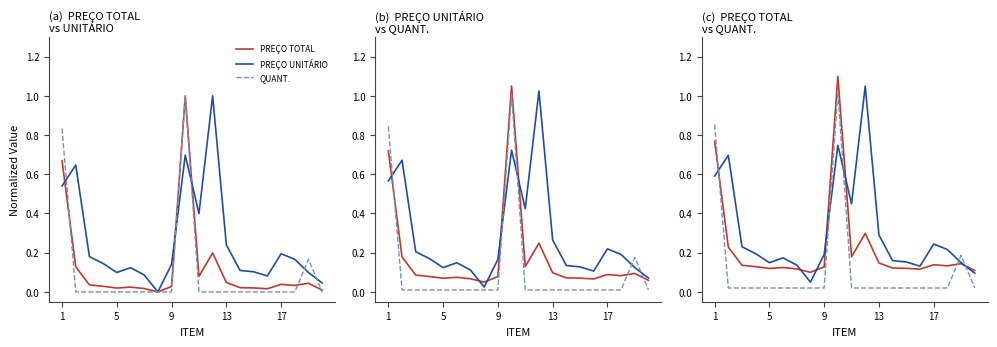

Which series has the largest total across all categories?

PREÇO UNITÁRIO